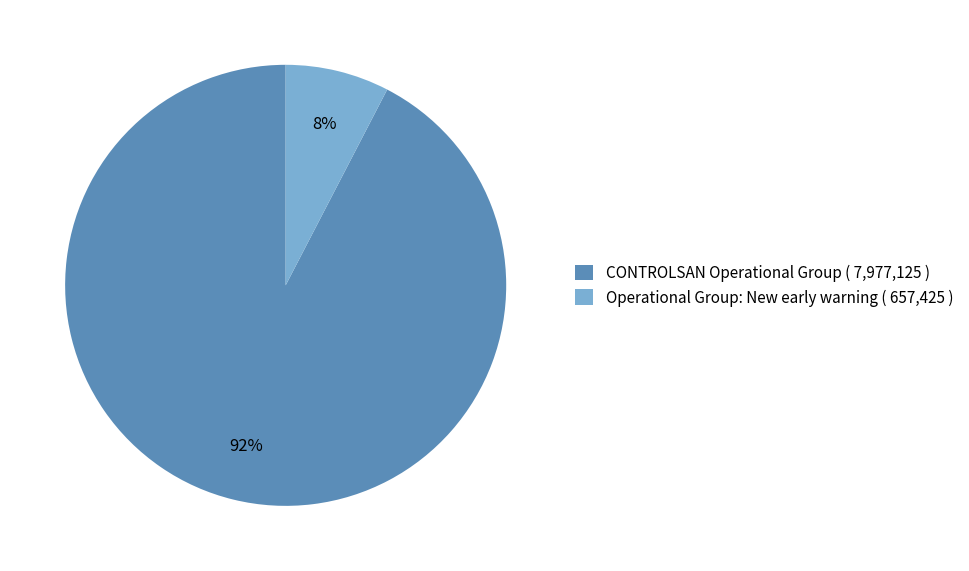

To the nearest percent, what portion does Operational Group: New early warning represent?

8%